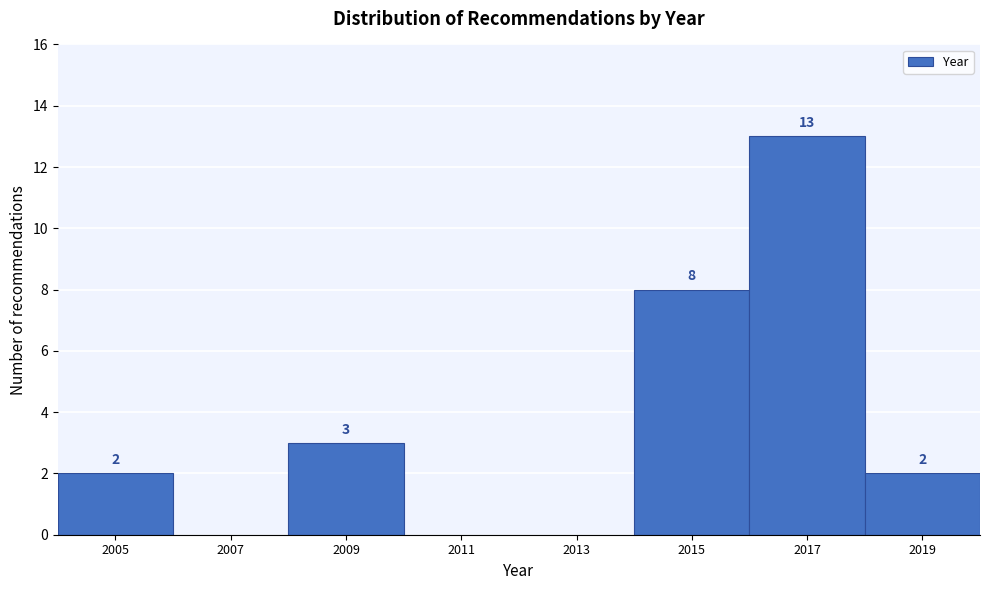

Over which range of the x-axis is the bar tallest?

2016 to 2018